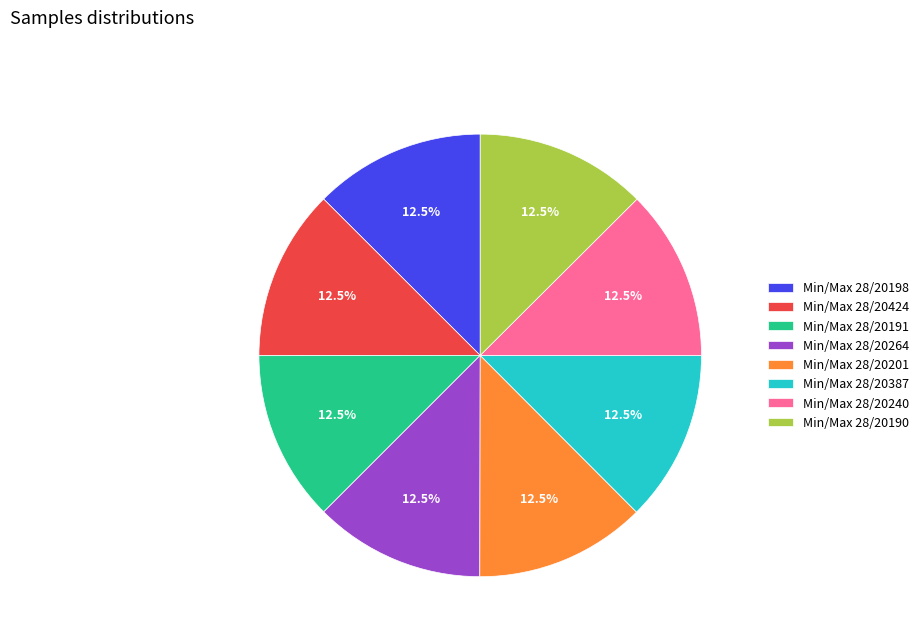

Is there any slice that represents more than half of the pie?

No